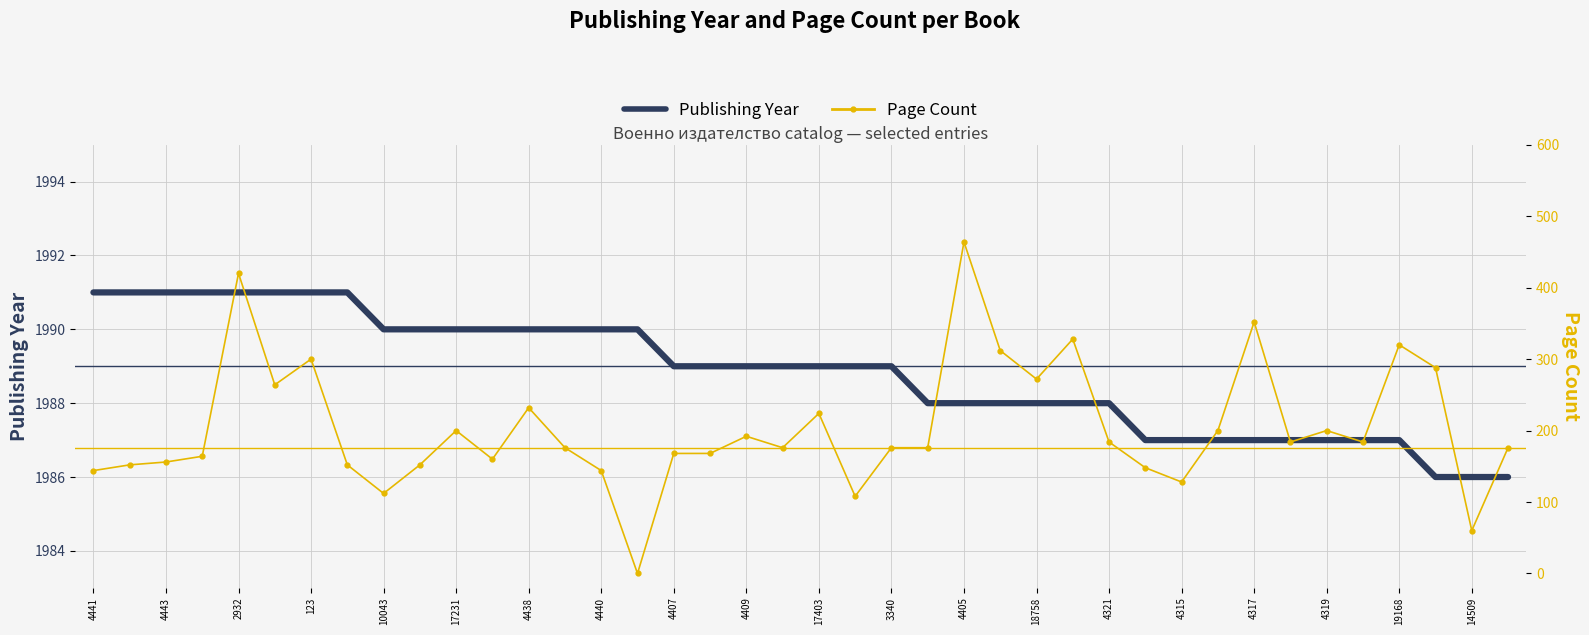

True or false: Page Count has more than 0 points higher than both neighbors.

True